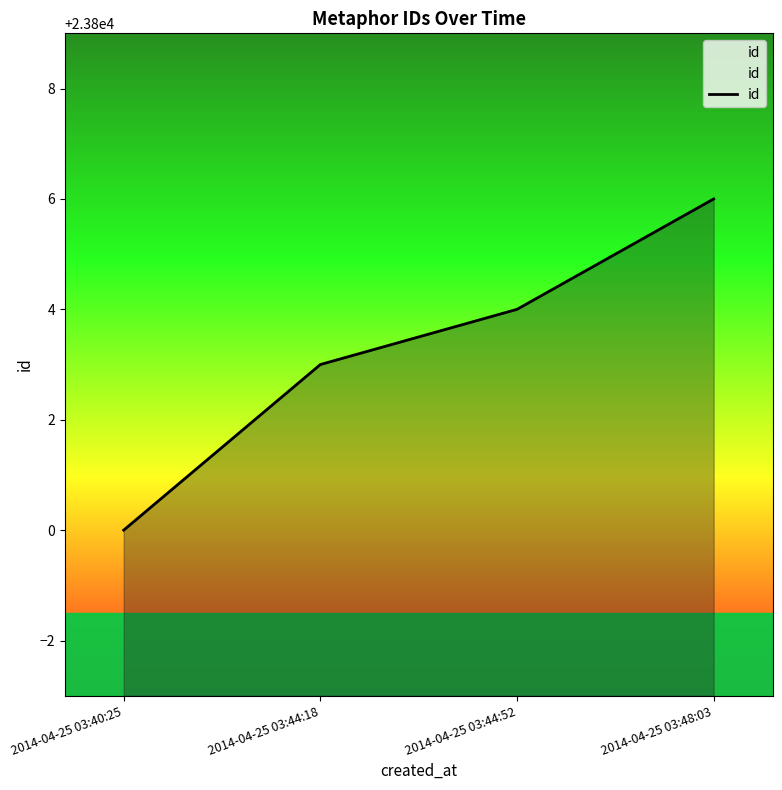

What is the label of the 4th point from the right?

2014-04-25 03:40:25